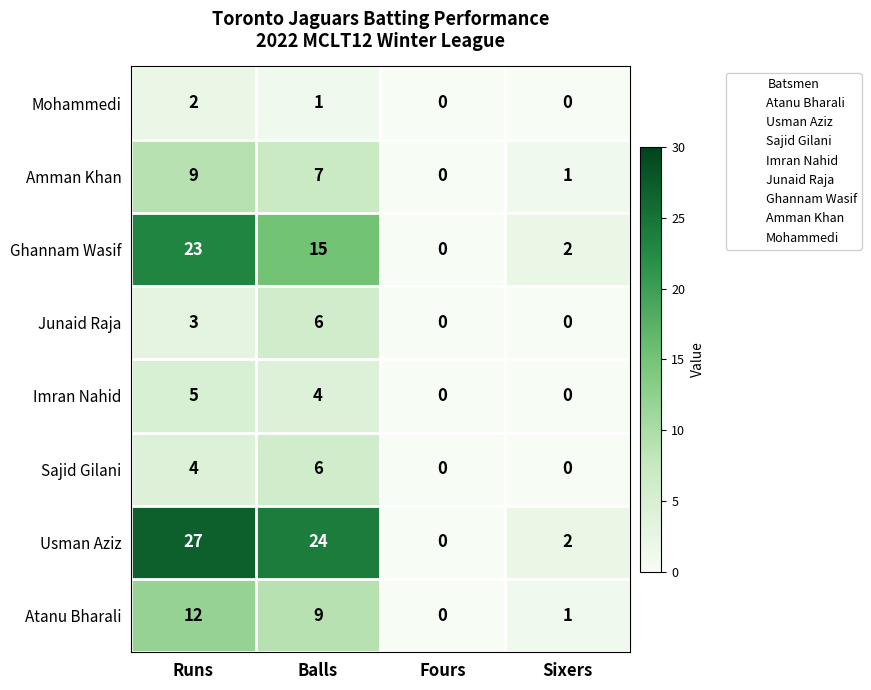

Where does the Amman Khan series first go above 7?

Runs